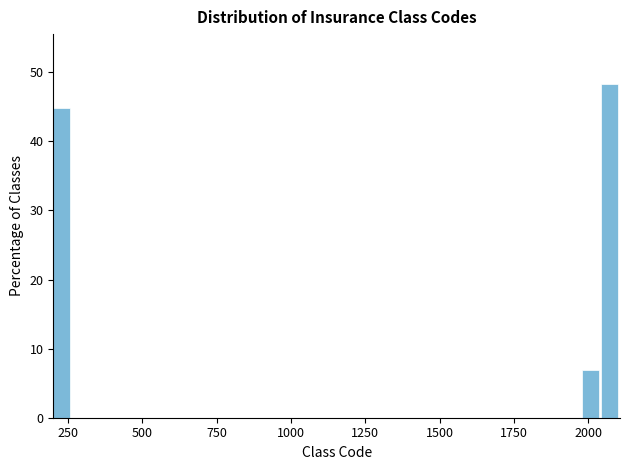

Read against the x-axis, roughly where is the centre of the tallest bar?

2050